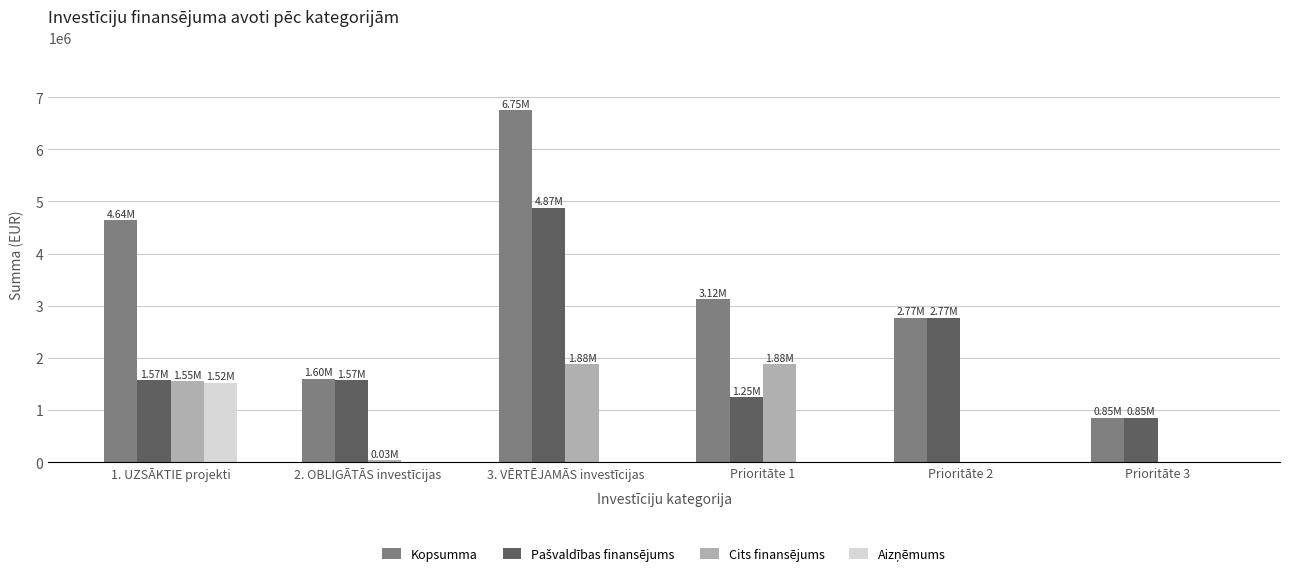

What is the approximate value of Cits finansējums at Prioritāte 1?

1875164.8